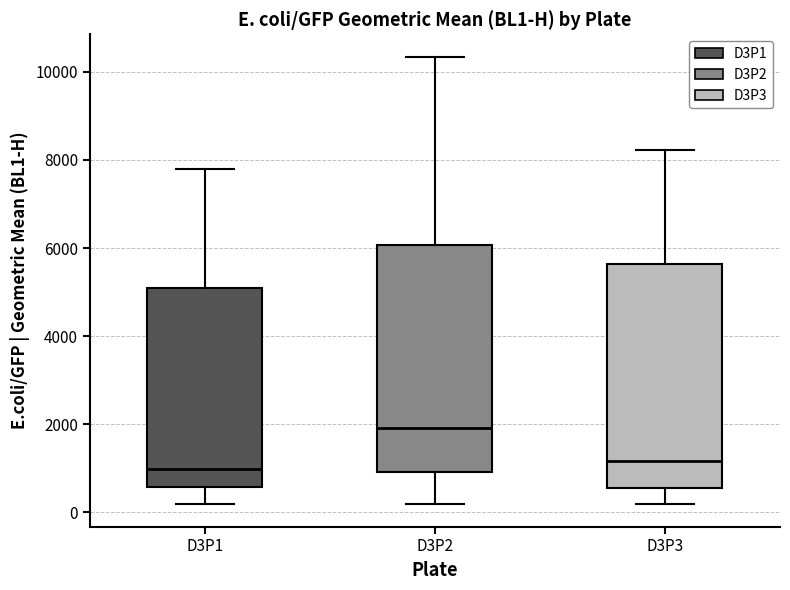

Where does the upper whisker of the box for D3P1 end on the y-axis? The values are not printed on the chart, so give them approximately, as read against the axis.

7800